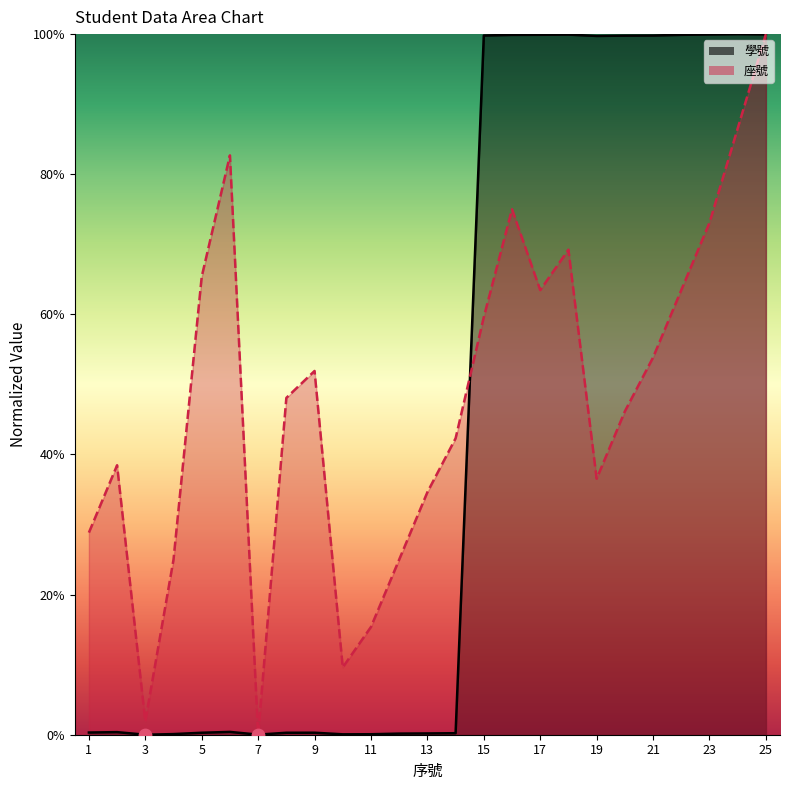

At how many categories does at least one series exceed 38?

17